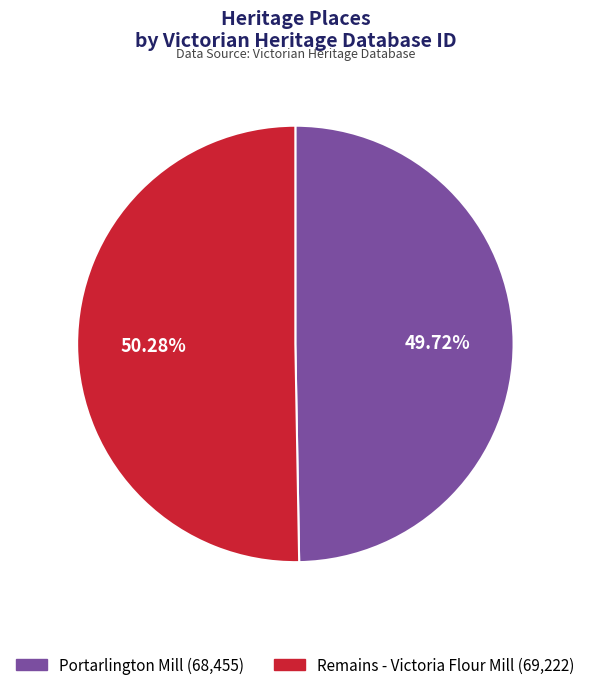

Which slice is the smallest?

Portarlington Mill